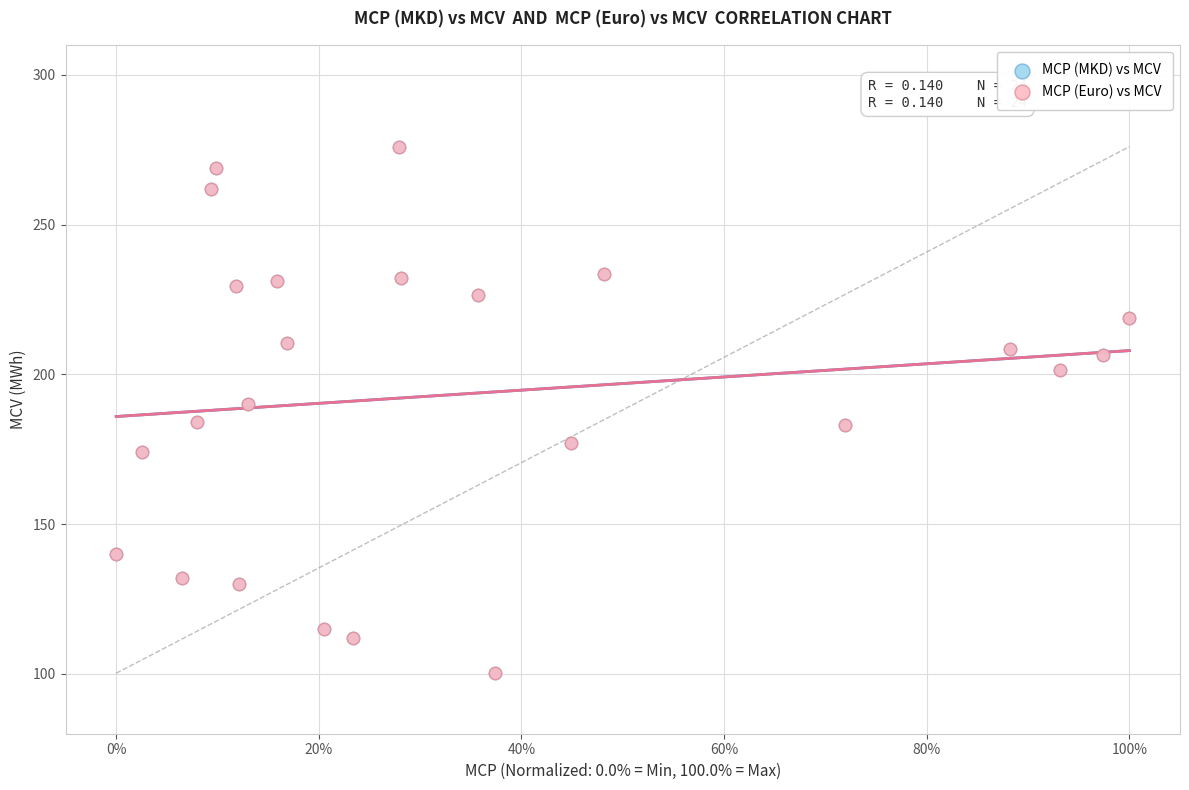

What are all the series names shown in the legend?

MCP (MKD) vs MCV, MCP (Euro) vs MCV